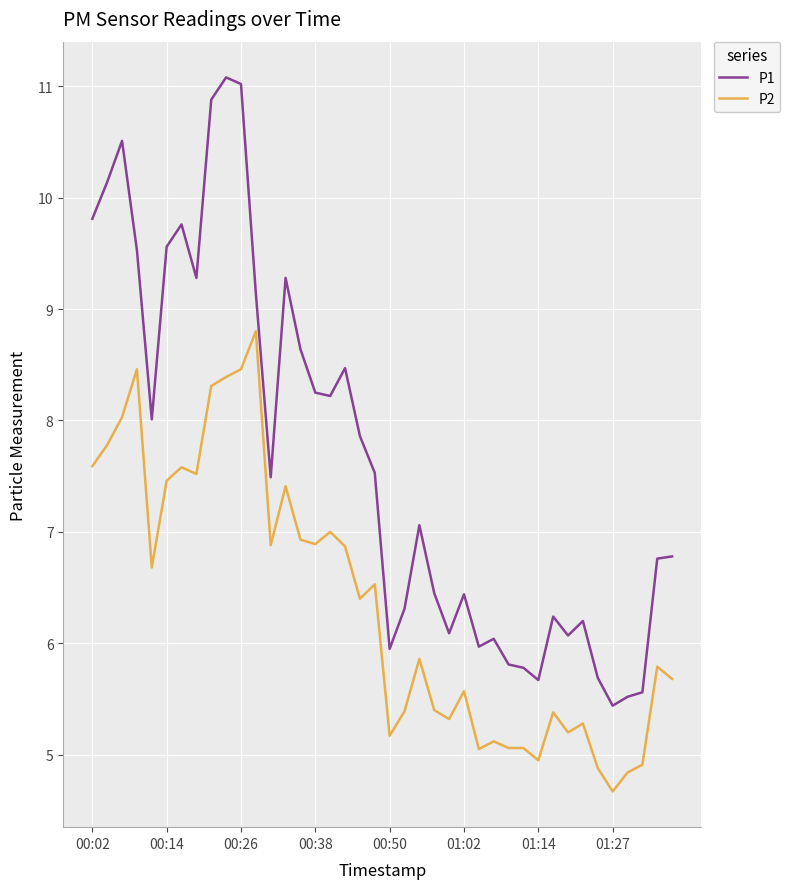

At how many categories does at least one series exceed 4?

40